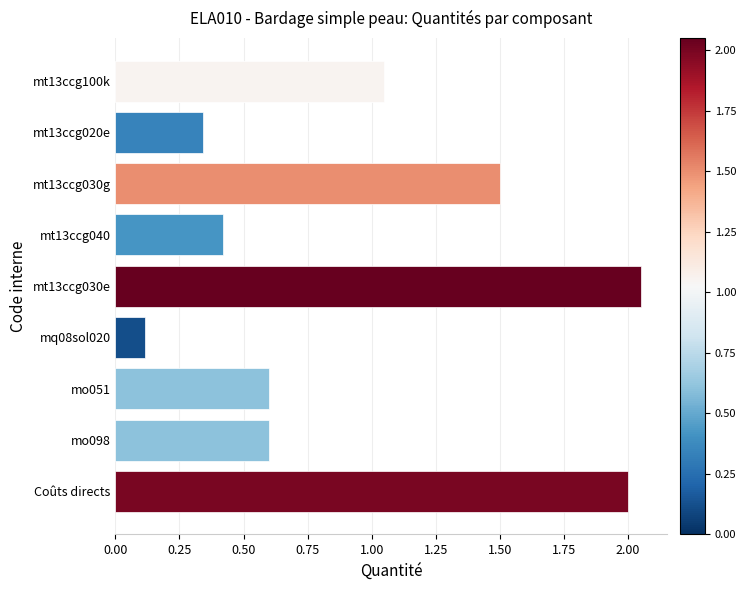

What is the minimum value shown in the chart?

0.1